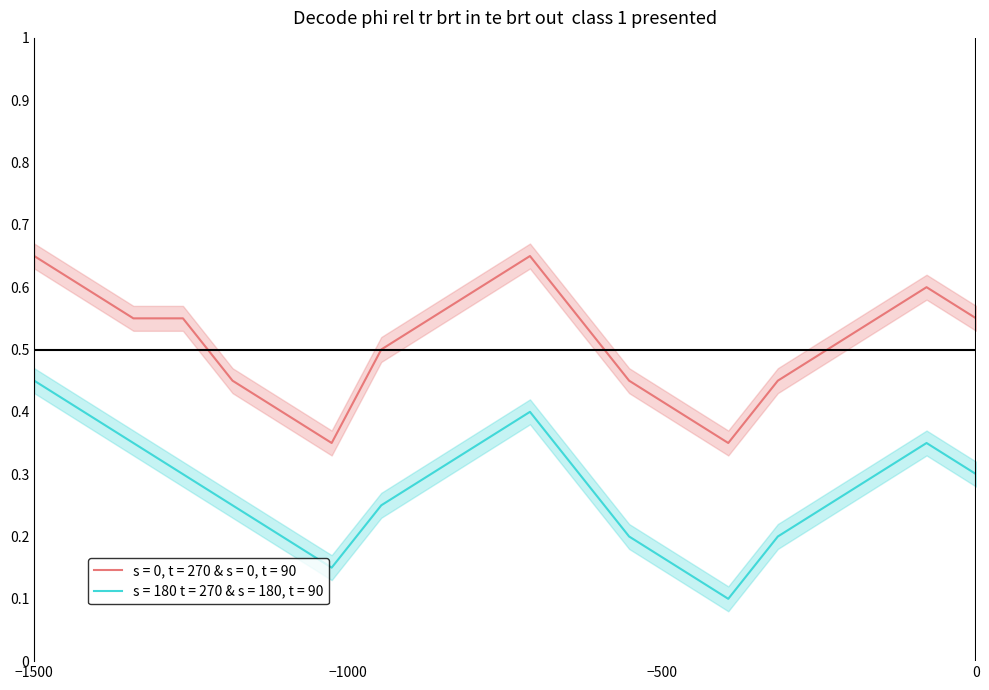

Which series has the largest range (max minus min)?

s = 180 t = 270 & s = 180, t = 90